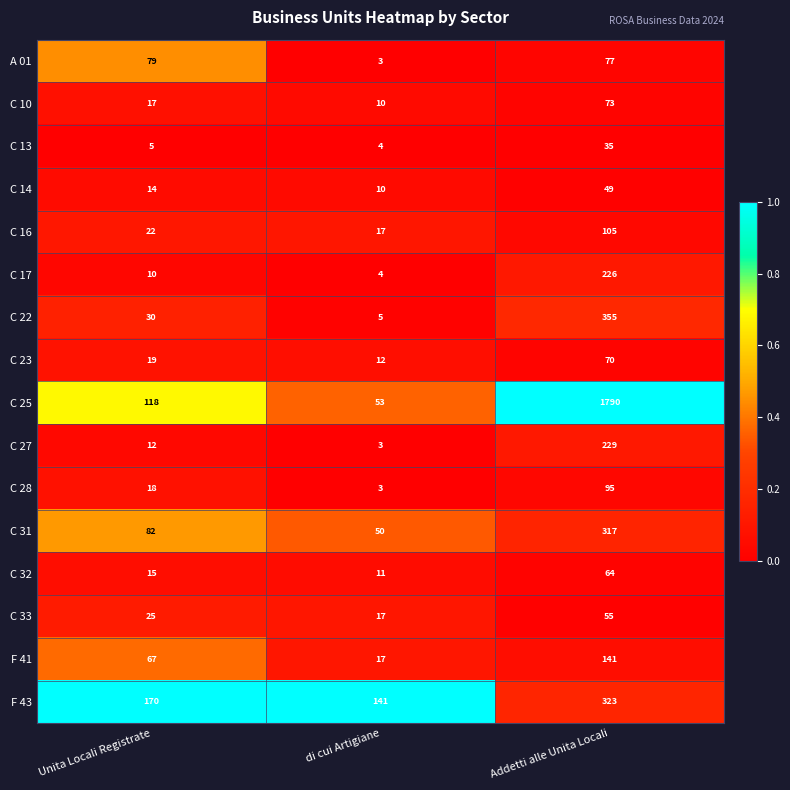

True or false: C 14 has a value of 49 at Addetti alle Unita Locali.

True